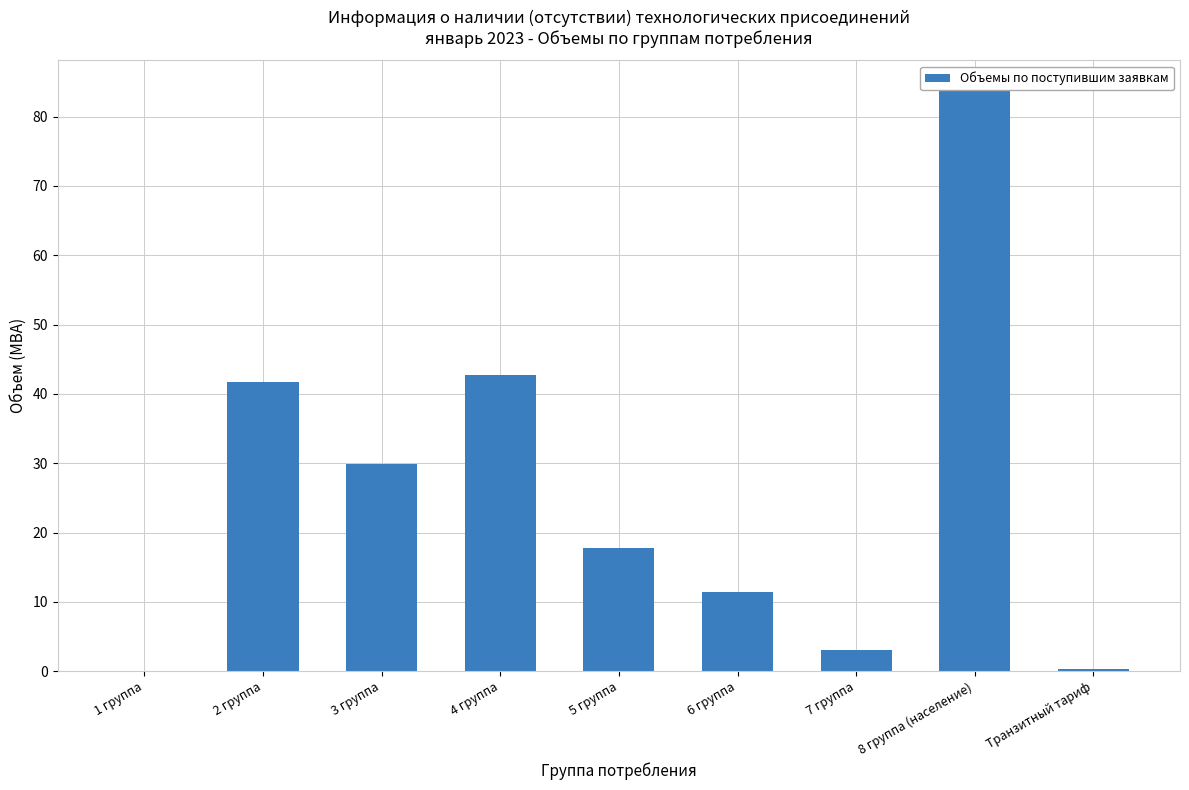

At which category does the chart reach its peak across all series?

8 группа (население)